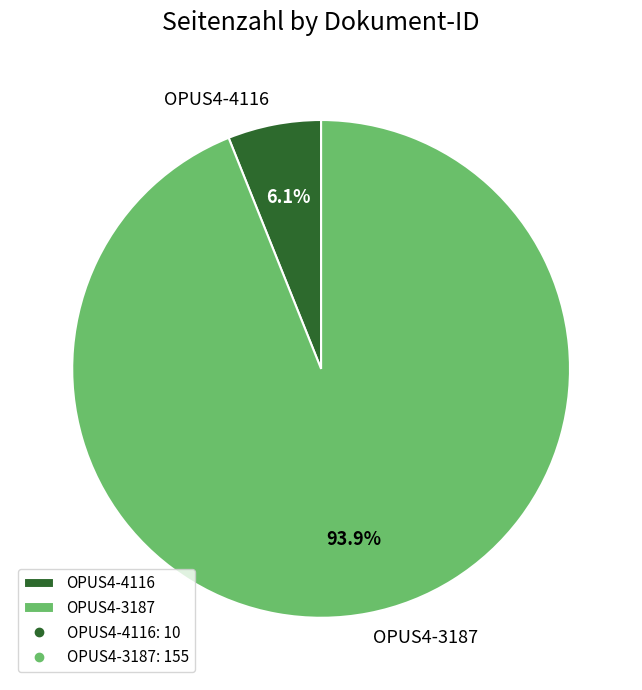

To the nearest percent, what portion does OPUS4-4116 represent?

6%